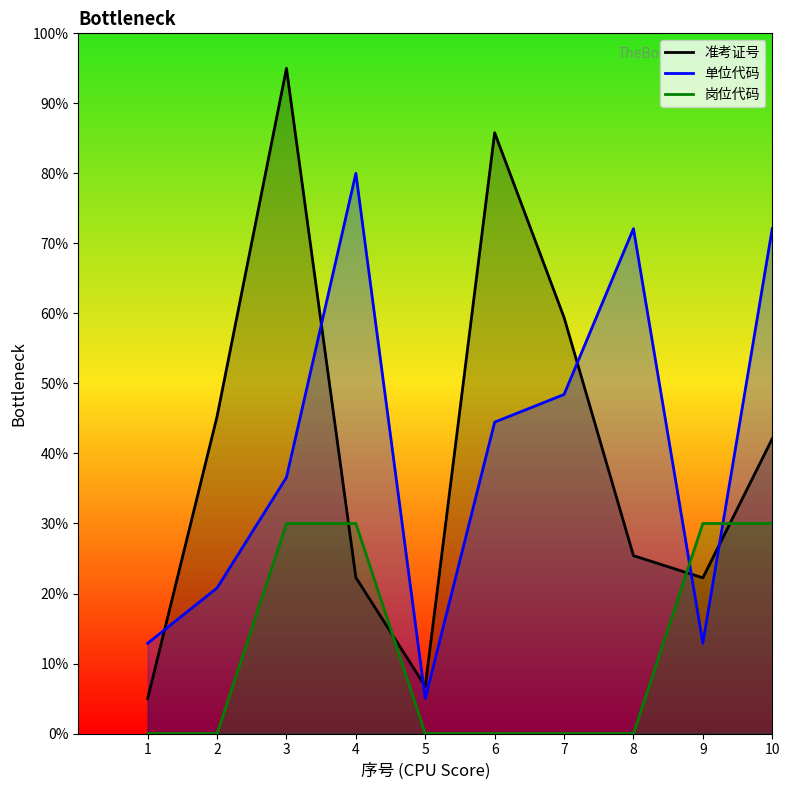

What is the highest value of the 准考证号 series?

95.0